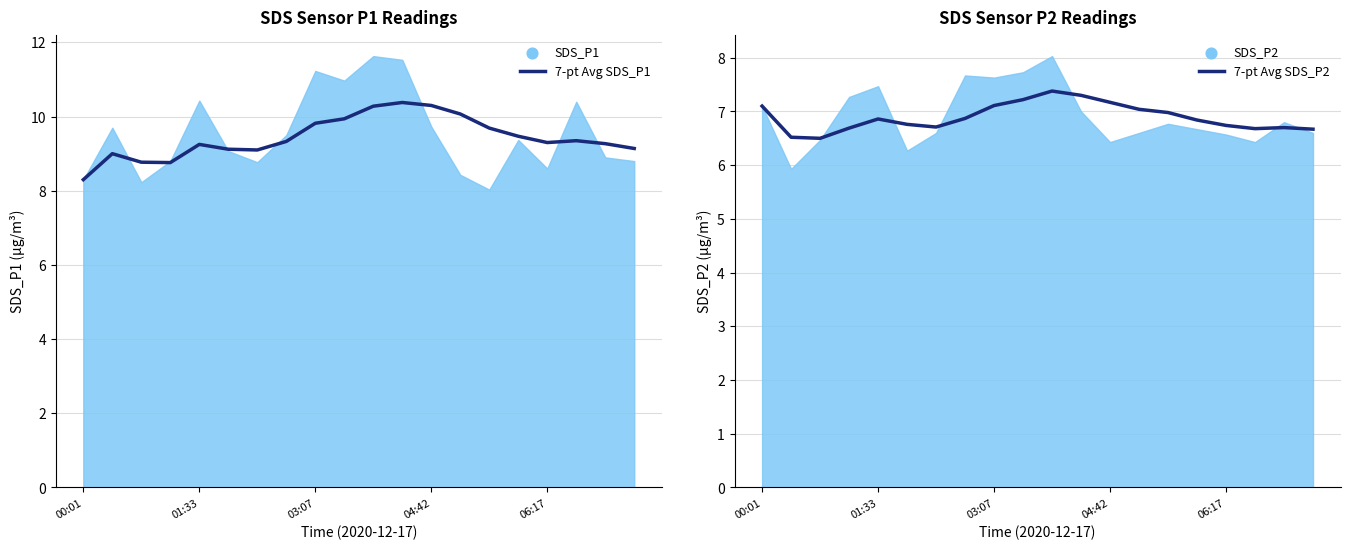

At how many categories does at least one series exceed 6?

20